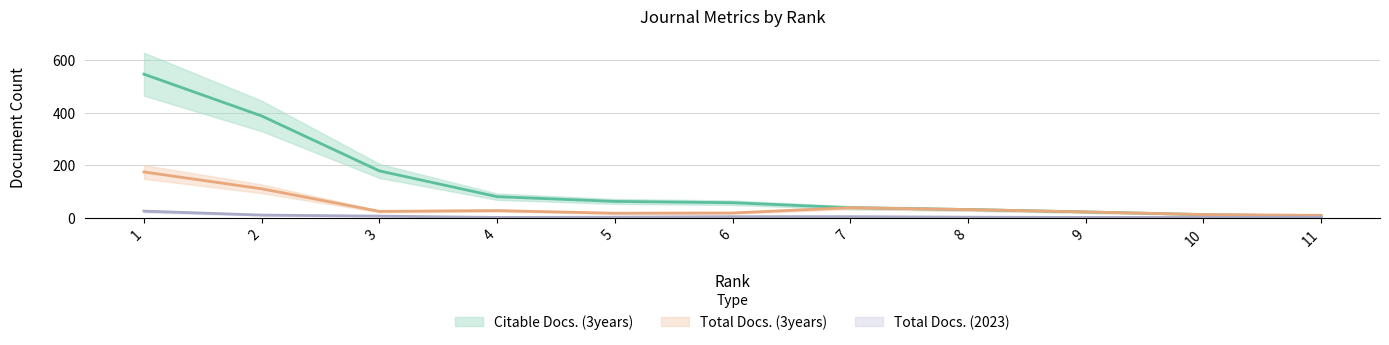

Is it true that Citable Docs. (3years) equals 56 at 8?

False